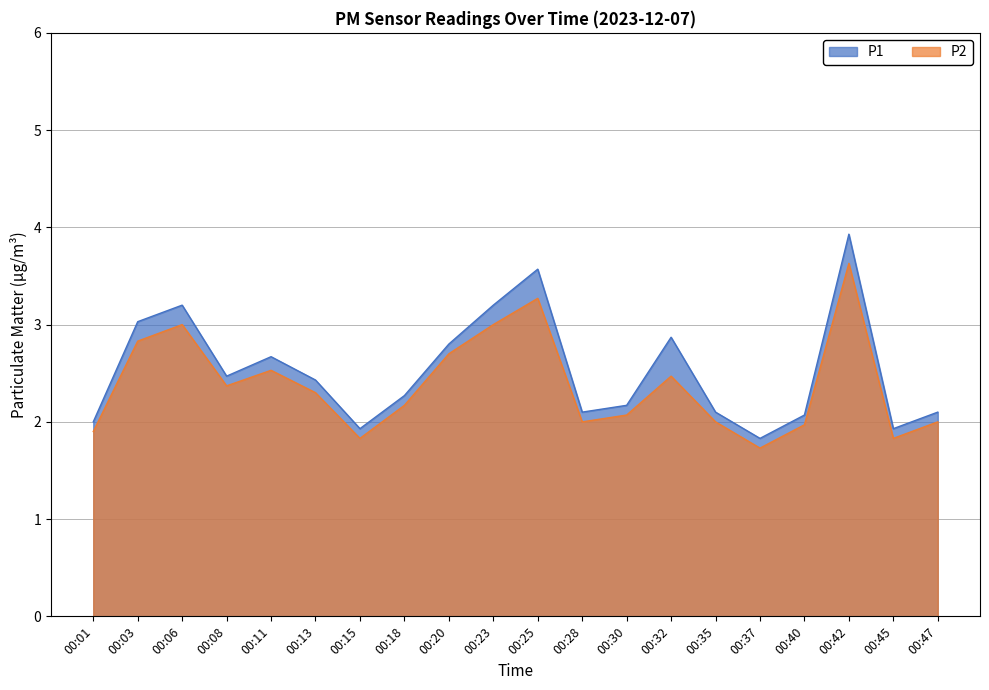

Reading left to right, what are all the values shown in this chart?

P1: 2.0	3.0	3.2	2.5	2.7	2.4	1.9	2.3	2.8	3.2	3.6	2.1	2.2	2.9	2.1	1.8	2.1	3.9	1.9	2.1
P2: 1.9	2.8	3.0	2.4	2.5	2.3	1.8	2.2	2.7	3.0	3.3	2.0	2.1	2.5	2.0	1.7	2.0	3.6	1.8	2.0